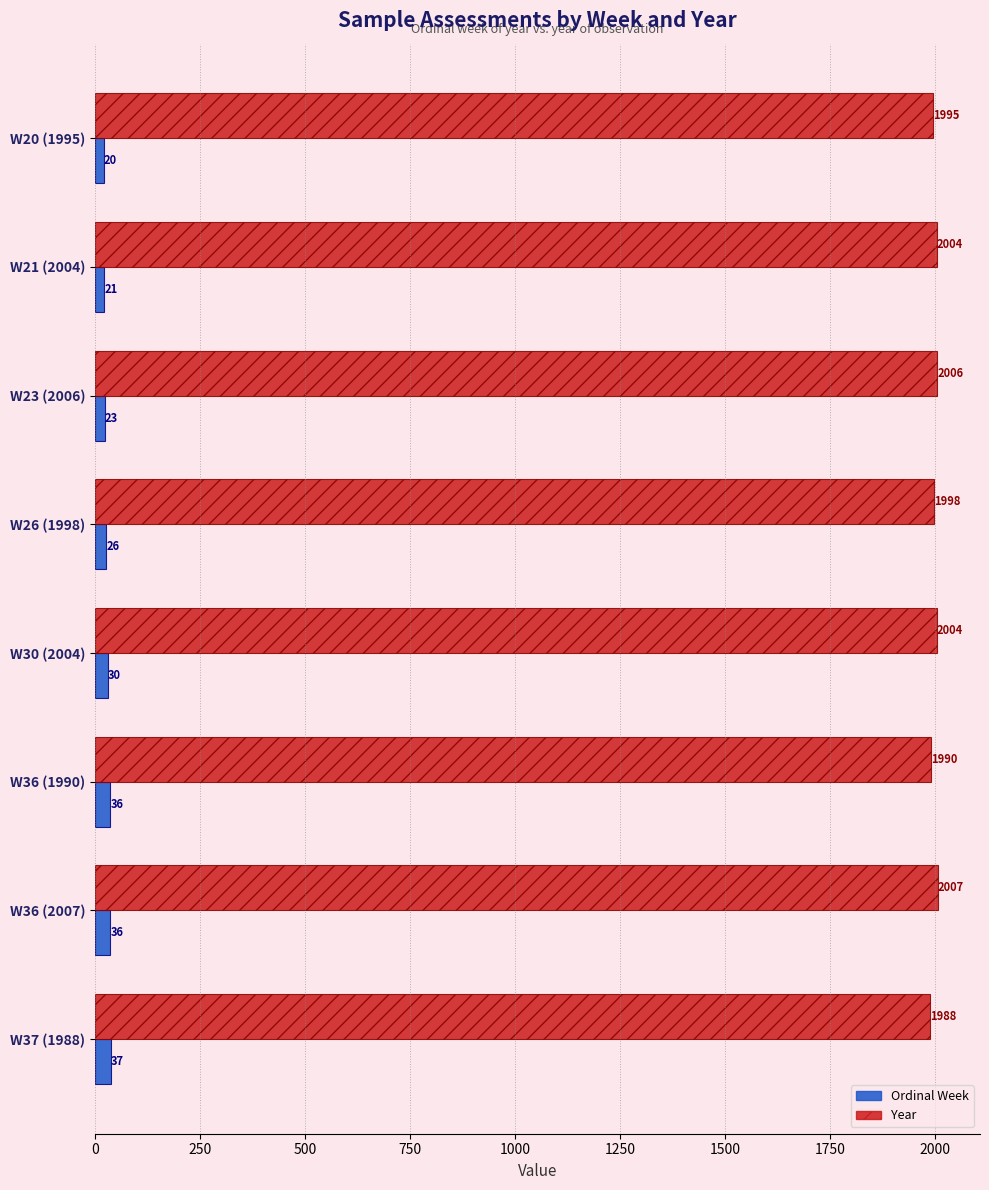

What is the average value of the Year series?

1999